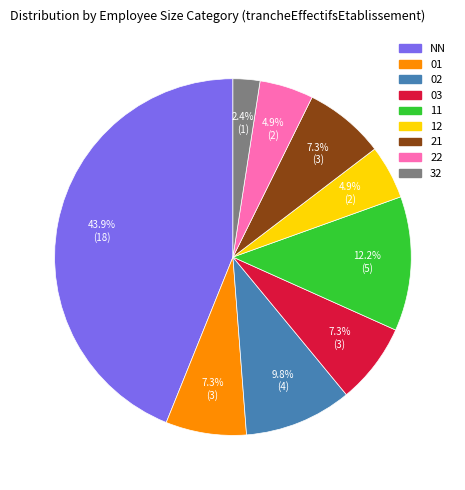

Which slice is the smallest?

32